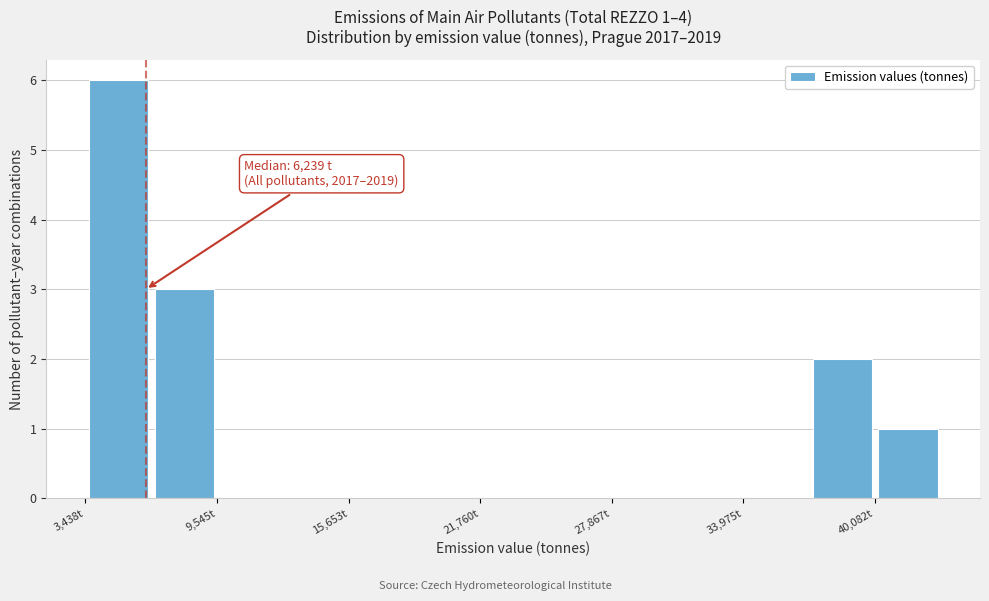

Around what value on the x-axis is the tallest bar? Give the approximate position of its centre, as read against the axis.

5000